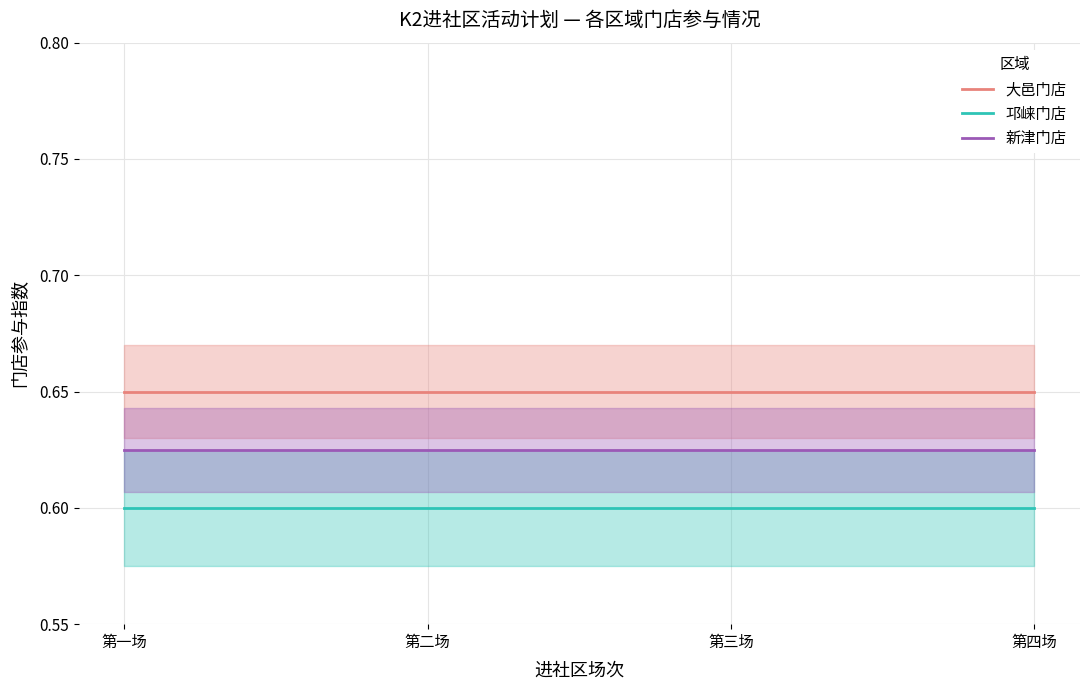

What is the average value of the 新津门店 series?

0.6